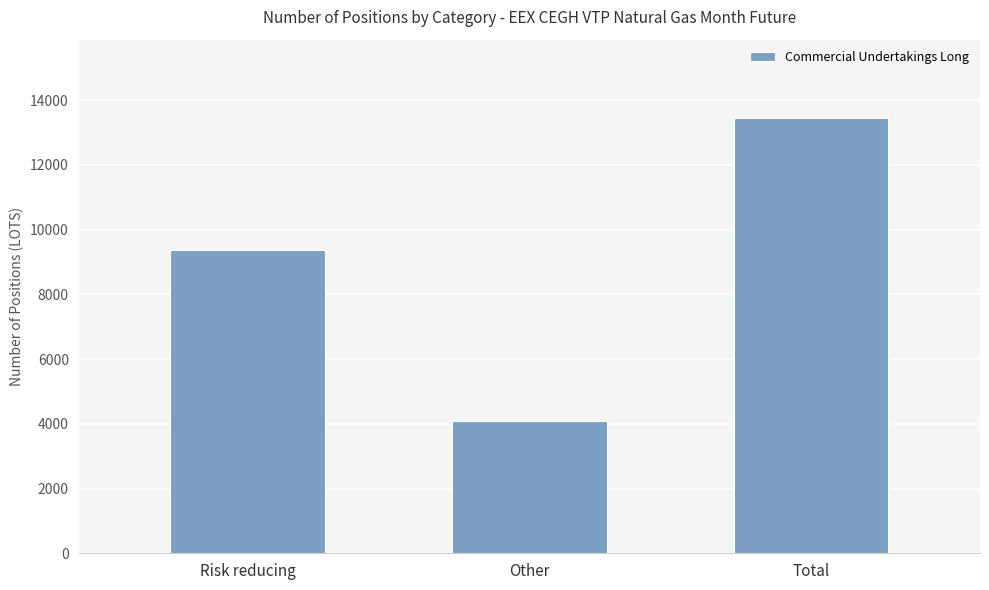

Reading left to right, list all the values displayed in this chart.

Risk reducing=9364	Other=4084	Total=13448